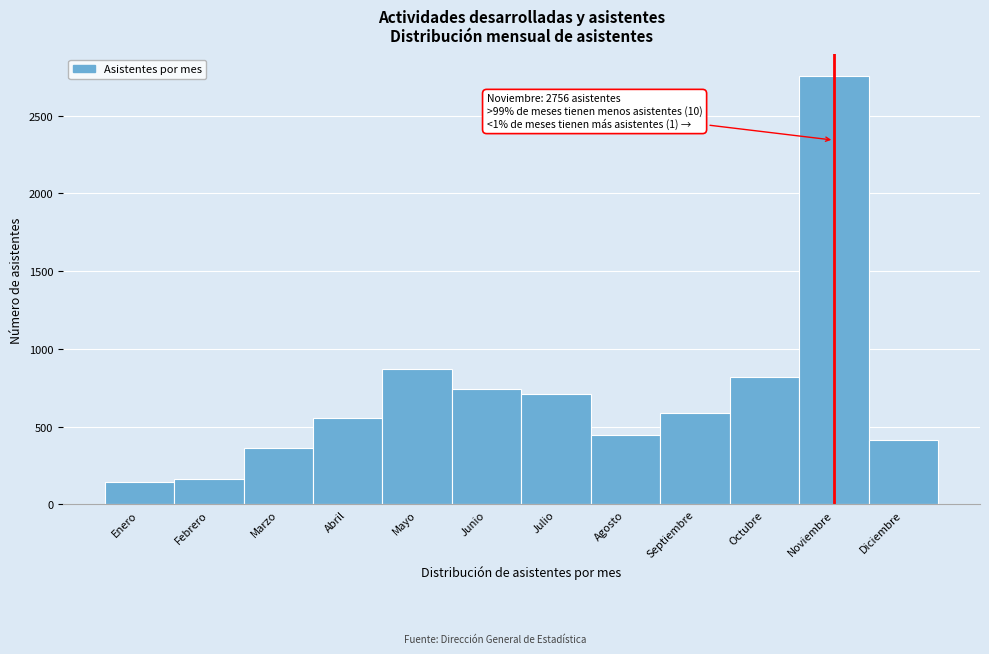

Reading left to right, transcribe all the data shown in this chart.

142	166	366	554	868	741	709	448	589	817	2756	412